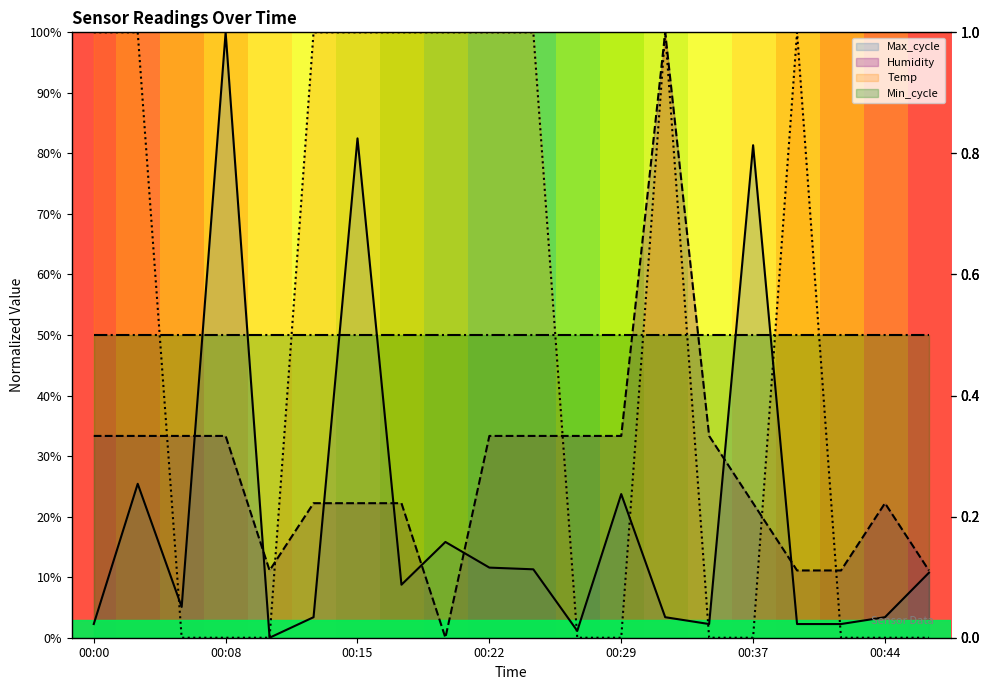

How many values in the Temp series are below 100?

10